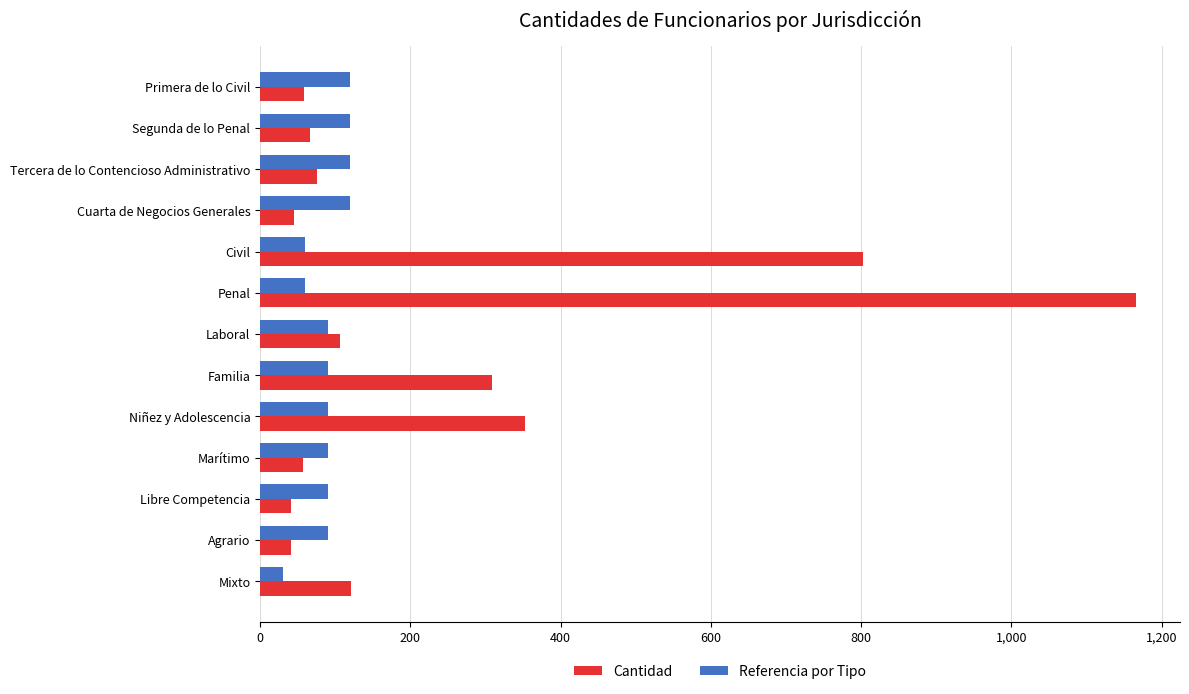

Rank the series by their average value, from lowest to highest.

Referencia por Tipo, Cantidad